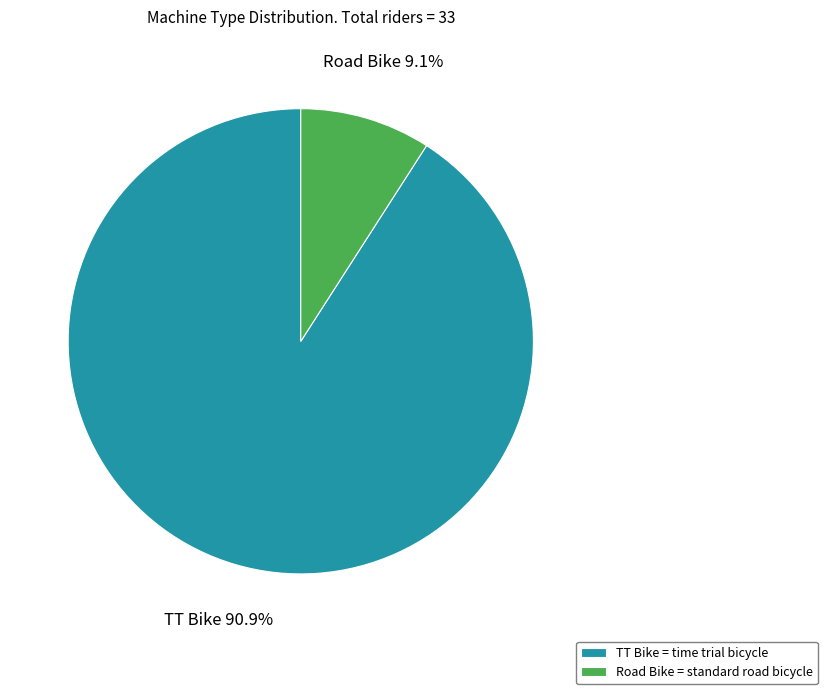

Which slice represents more than half of the pie?

TT Bike